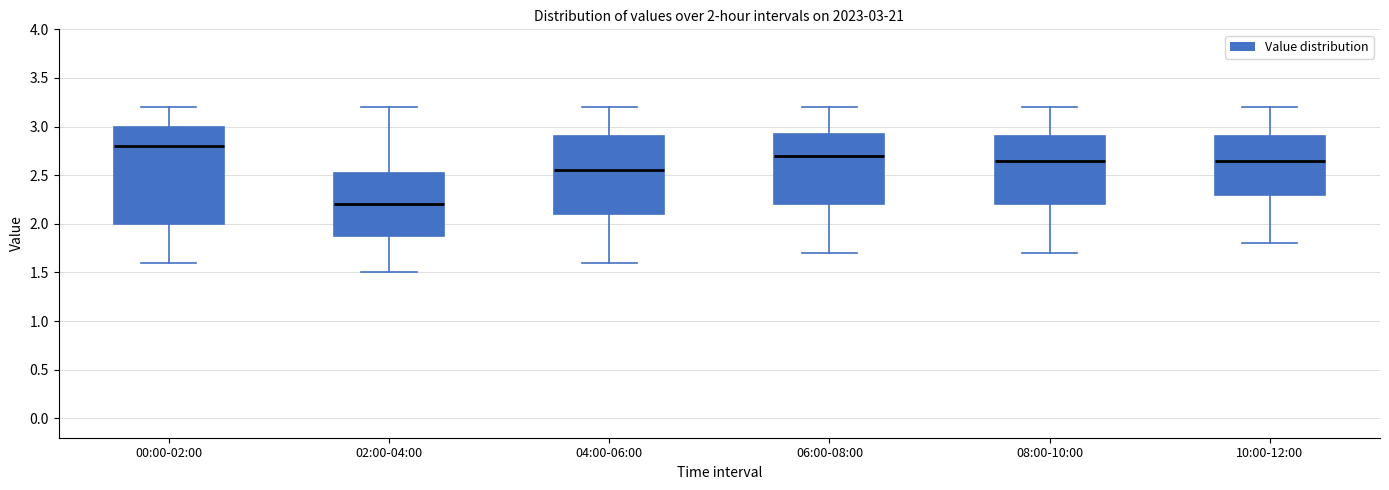

Which box has the highest median line?

00:00-02:00